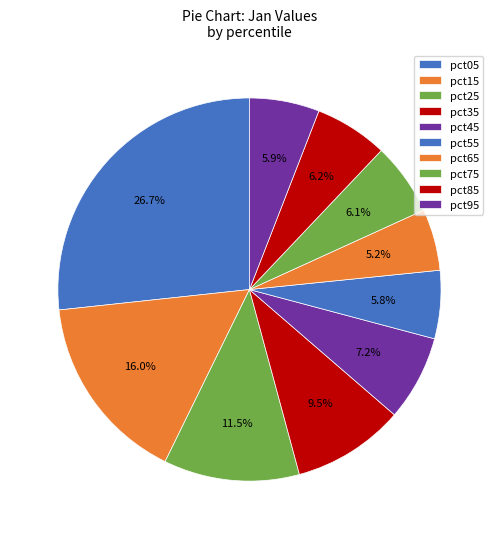

True or false: pct55 accounts for 6% of the total.

True